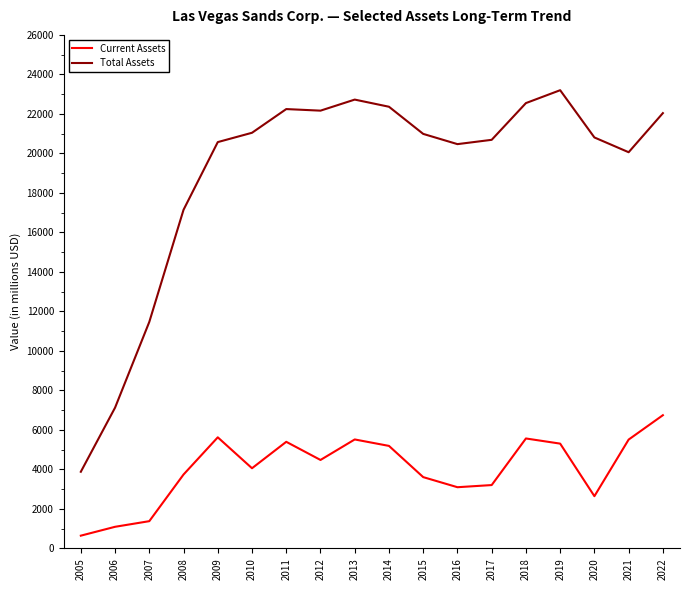

The value of Current Assets at 2011 is 1878. True or false?

False